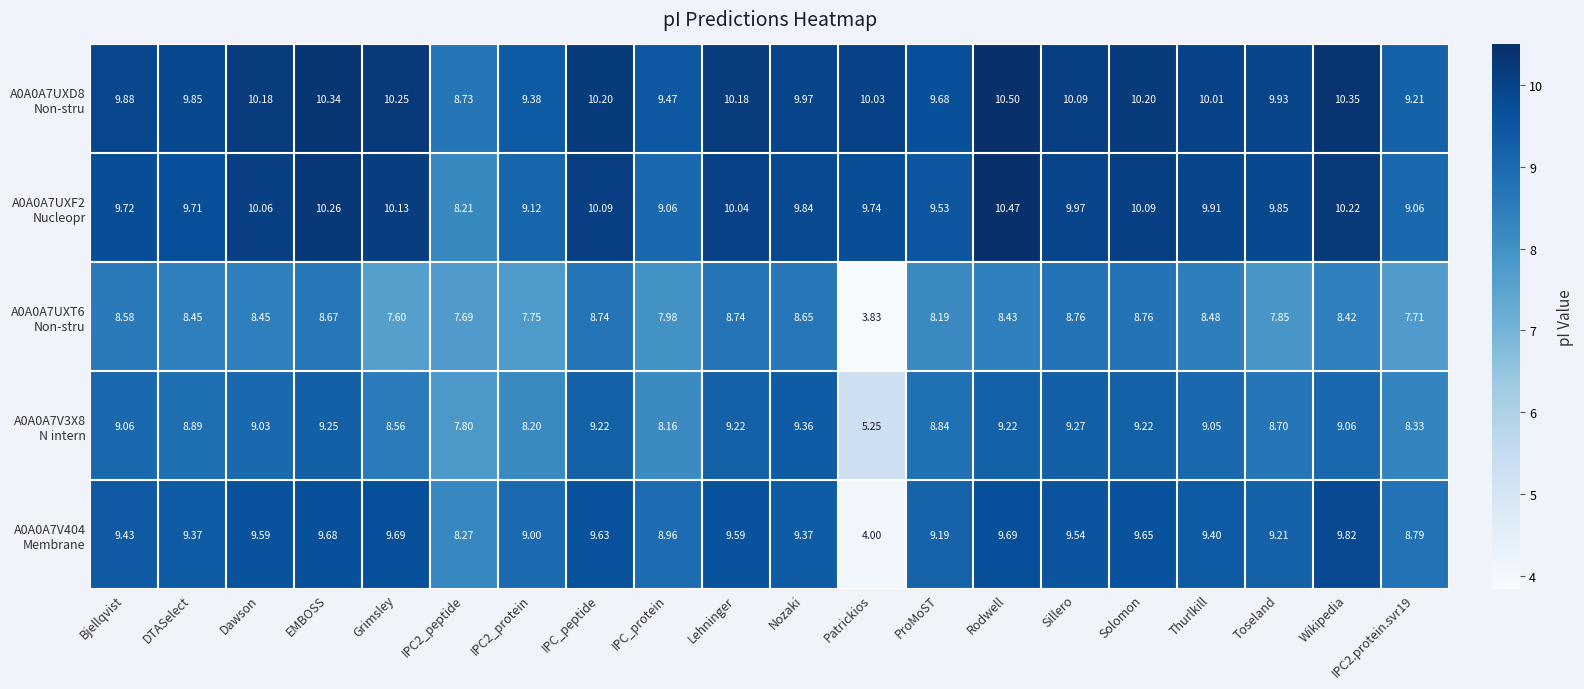

Which category has the lowest value across all series?

Patrickios